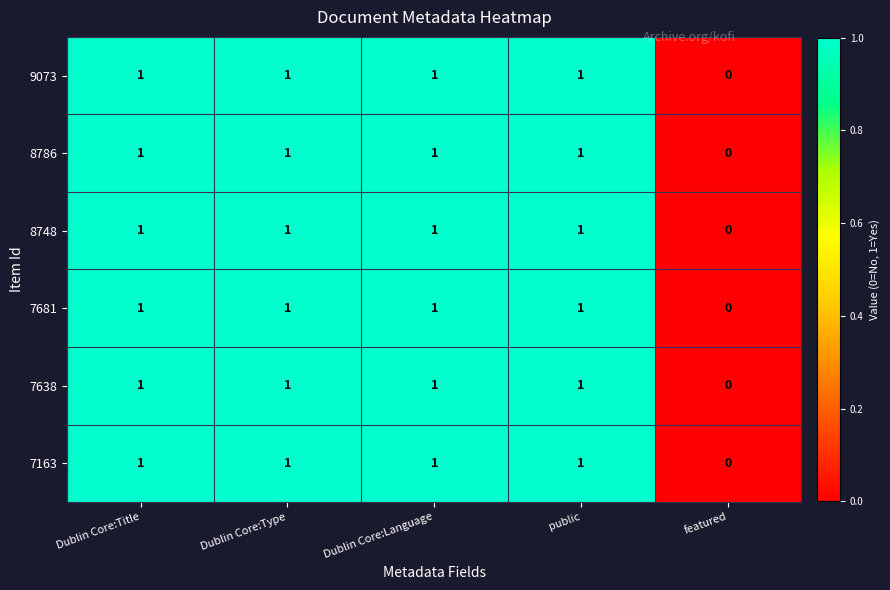

What is the total value across all series at public?

6